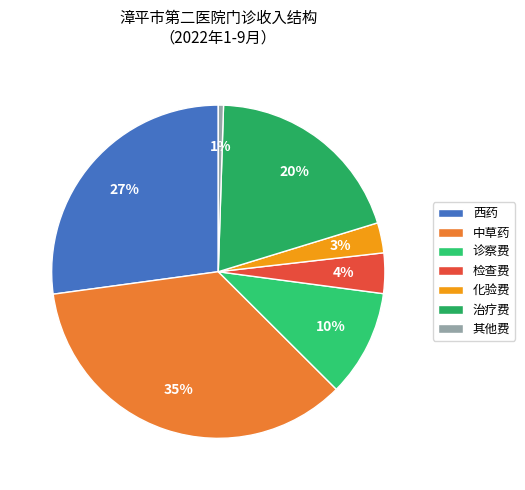

Does 化验费 account for over 50% of the chart?

No